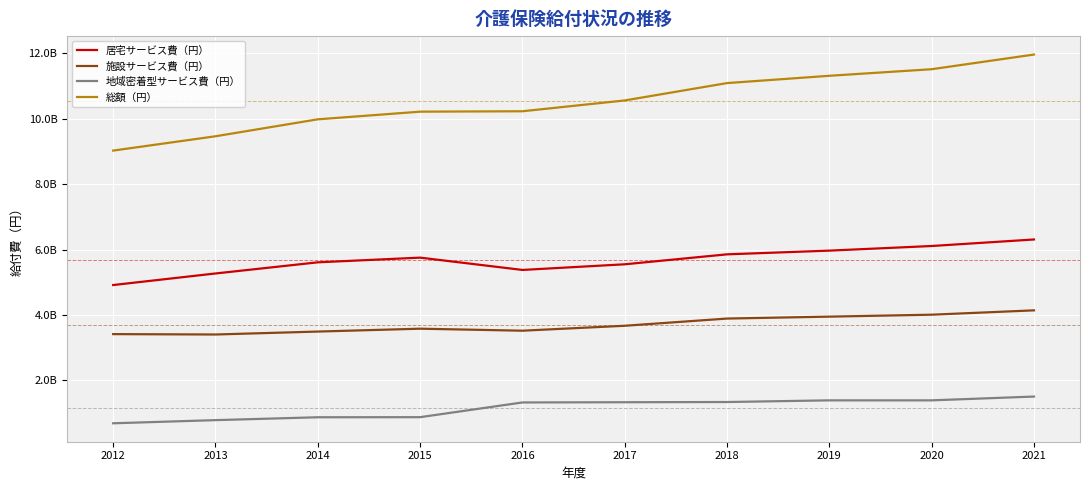

What are all the series names shown in the legend?

居宅サービス費（円）, 施設サービス費（円）, 地域密着型サービス費（円）, 総額（円）